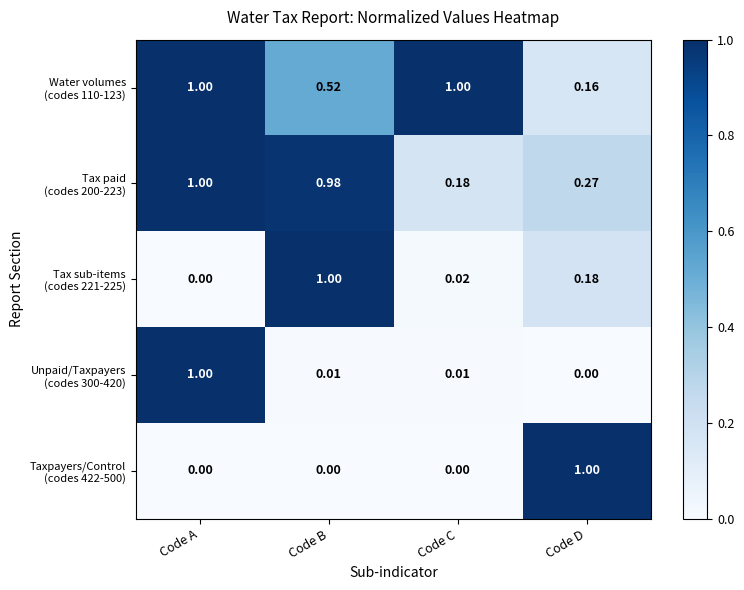

At which category is the sum across all series the highest?

Code A